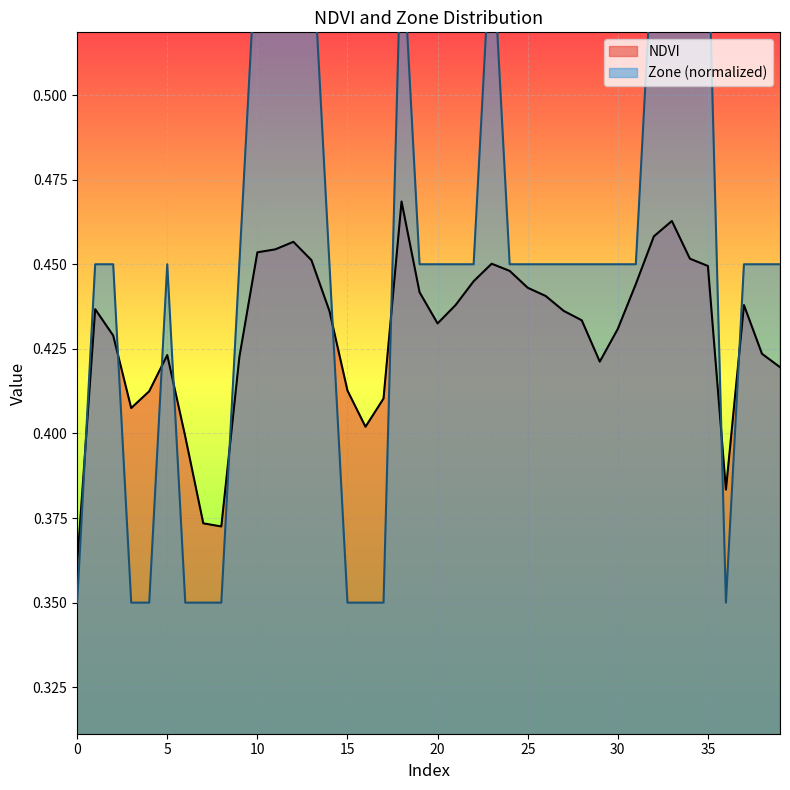

How many interior local valleys does the NDVI series have?

6